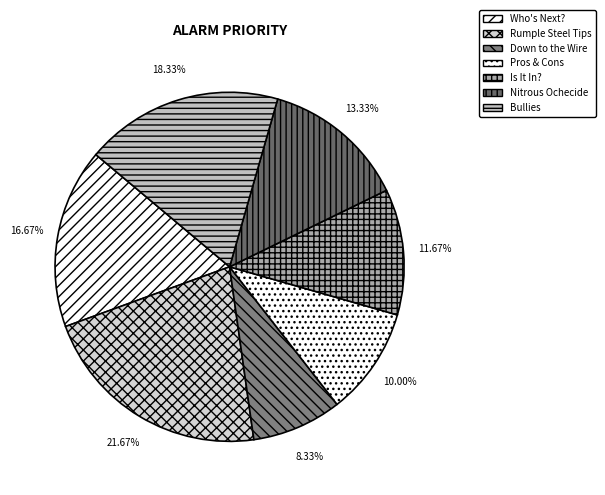

To the nearest percent, what percentage of the pie is Who's Next??

17%